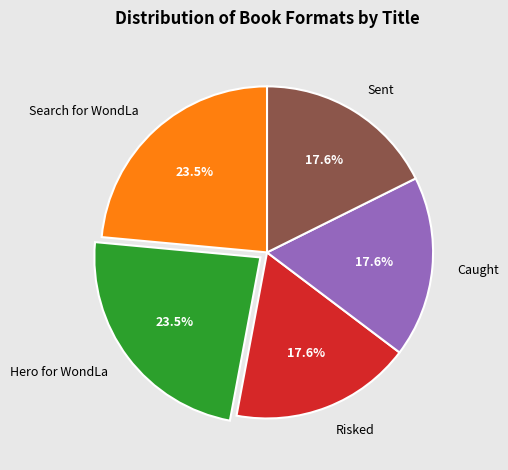

Does any single category account for the majority?

No